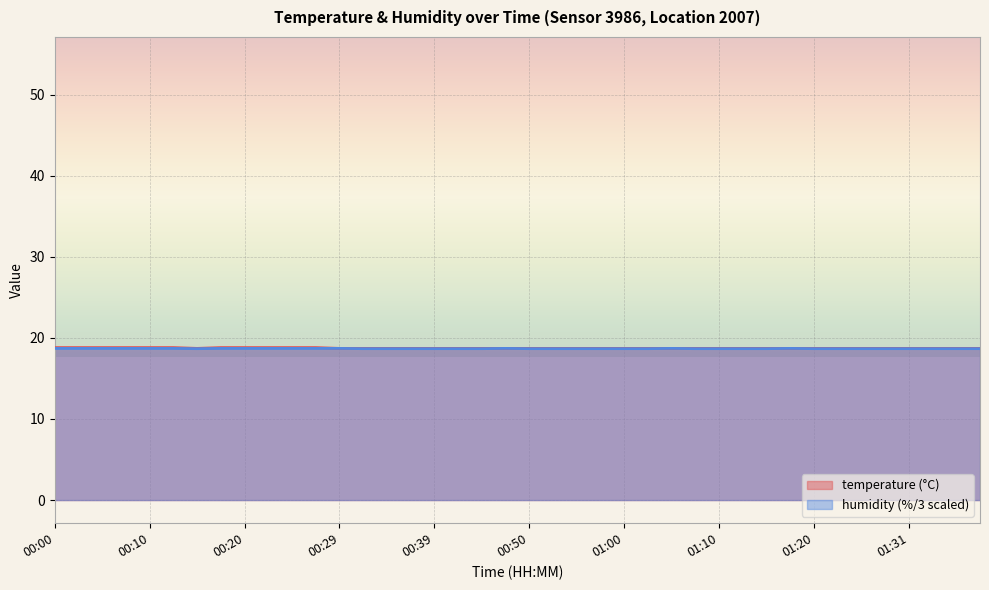

How many lines are shown in the chart?

2